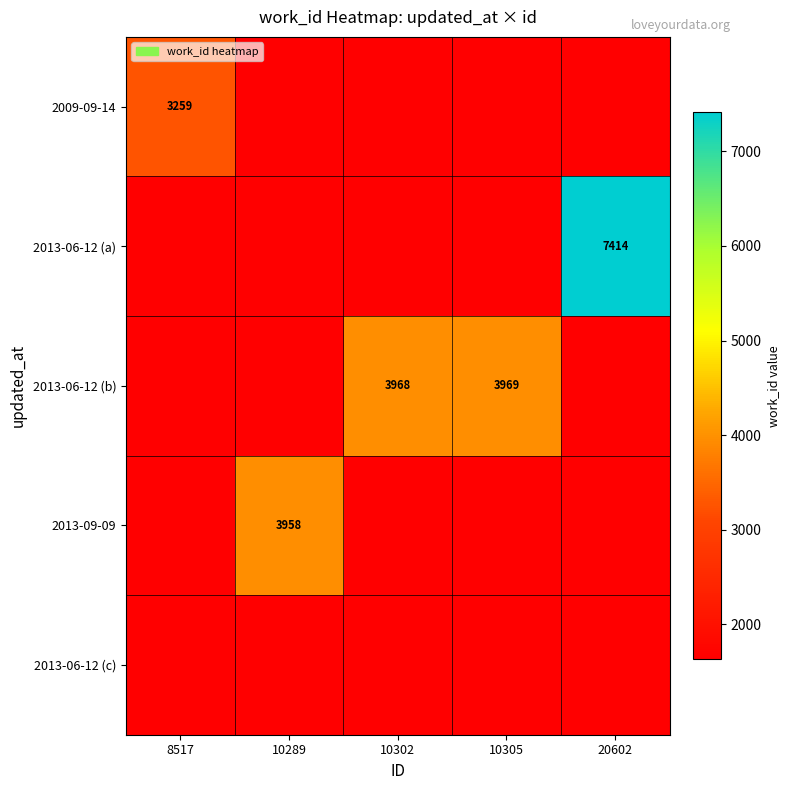

True or false: 2013-06-12 (b) has a value of 3968.0 at 10302.

True